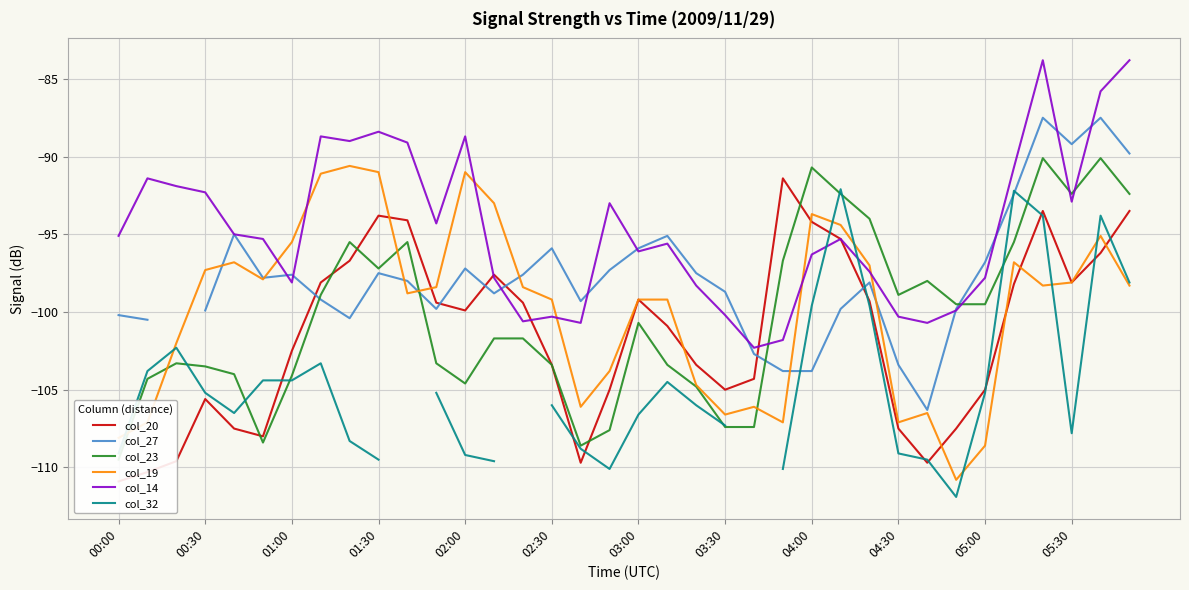

True or false: col_19 has a value of -108.6 at 05:00.

True